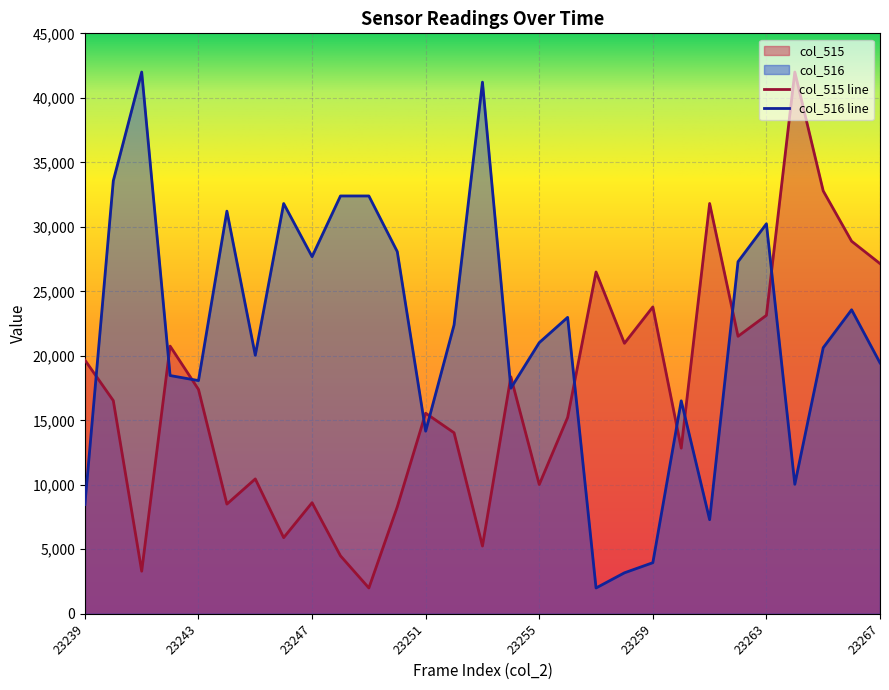

Reading right to left, list all the values displayed in this chart.

col_515: 23267=27149.1	23266=28883.5	23265=32785.9	23264=42000.0	23263=23138.2	23262=21512.2	23261=31810.3	23260=12840.1	23259=23788.6	23258=20970.2	23257=26498.6	23256=15224.9	23255=10021.7	23254=18368.6	23253=5252.0	23252=14032.5	23251=15550.1	23250=8287.3	23249=2000.0	23248=4493.2	23247=8612.5	23246=5902.4	23245=10455.3	23244=8504.1	23243=17393.0	23242=20753.4	23241=3300.8	23240=16525.7	23239=19669.4
col_516: 23267=19451.0	23266=23568.6	23265=20627.5	23264=10039.2	23263=30235.3	23262=27294.1	23261=7294.1	23260=16509.8	23259=3960.8	23258=3176.5	23257=2000.0	23256=22980.4	23255=21019.6	23254=17490.2	23253=41215.7	23252=22392.2	23251=14156.9	23250=28078.4	23249=32392.2	23248=32392.2	23247=27686.3	23246=31803.9	23245=20039.2	23244=31215.7	23243=18078.4	23242=18470.6	23241=42000.0	23240=33568.6	23239=8470.6